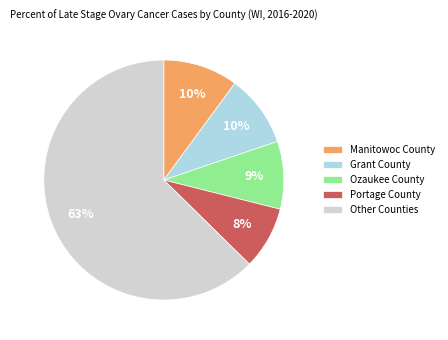

What is the largest slice in the pie chart?

Other Counties